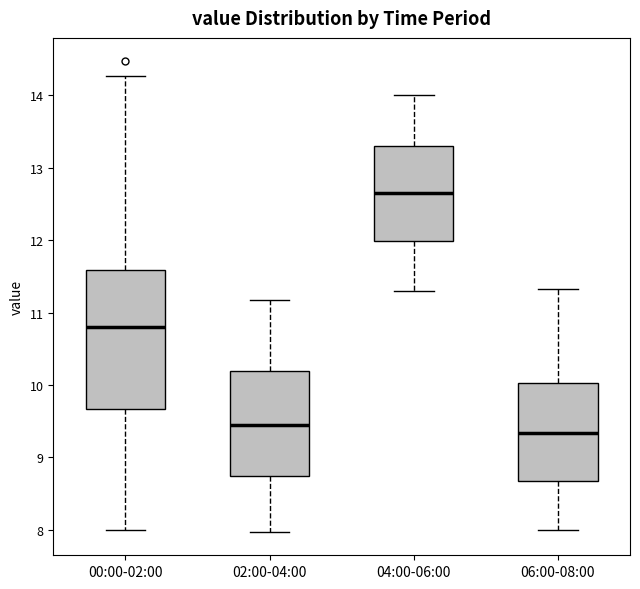

Reading left to right, transcribe this box plot: for each box, give where its median line is, the range the box spans, and where its two whiskers end, as read against the y-axis. The values are not printed on the chart, so give them approximately, as read against the axis.

00:00-02:00: median 10.8, box 9.7 to 11.6, whiskers 8.0 to 14.3
02:00-04:00: median 9.5, box 8.7 to 10.2, whiskers 8.0 to 11.2
04:00-06:00: median 12.7, box 12.0 to 13.3, whiskers 11.3 to 14.0
06:00-08:00: median 9.3, box 8.7 to 10.0, whiskers 8.0 to 11.3